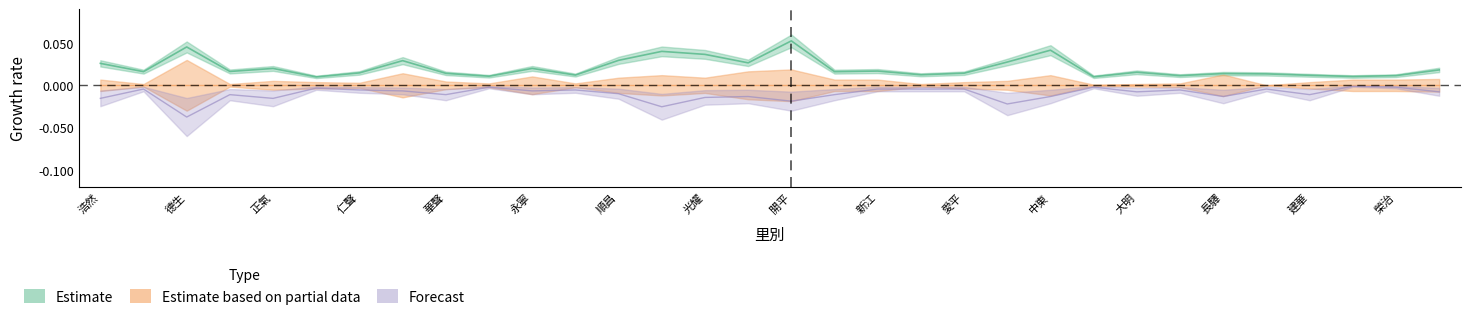

Which has a higher value, 正氣 or 德望?

德望